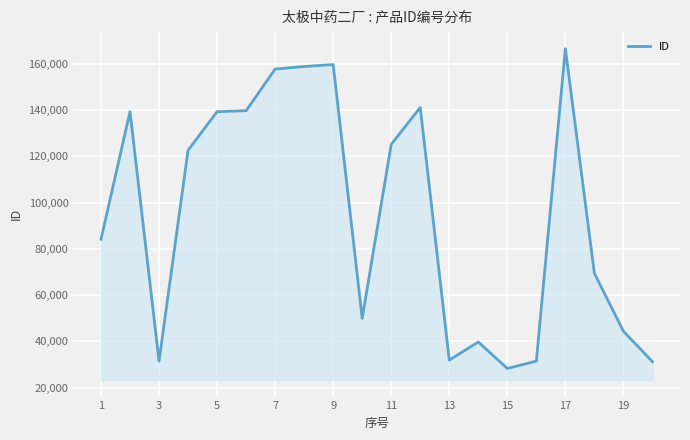

What is the maximum value shown in the chart?

166630